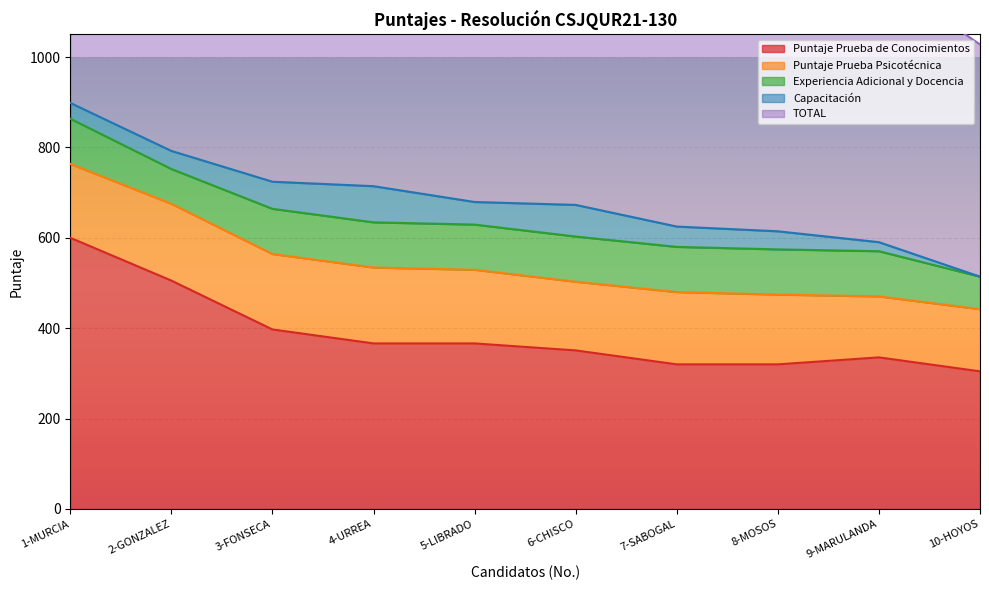

Where is the first local minimum for Experiencia Adicional y Docencia?

2-GONZALEZ